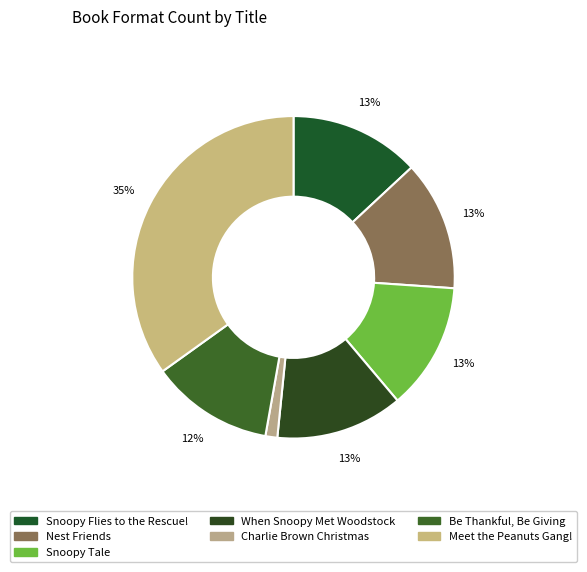

What is the change in value from When Snoopy Met Woodstock to Charlie Brown Christmas?

-158889294